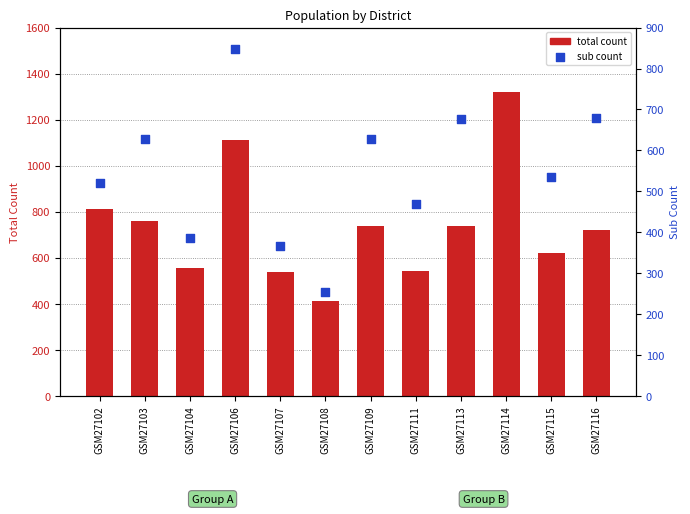

At how many categories does at least one series exceed 1318?

1